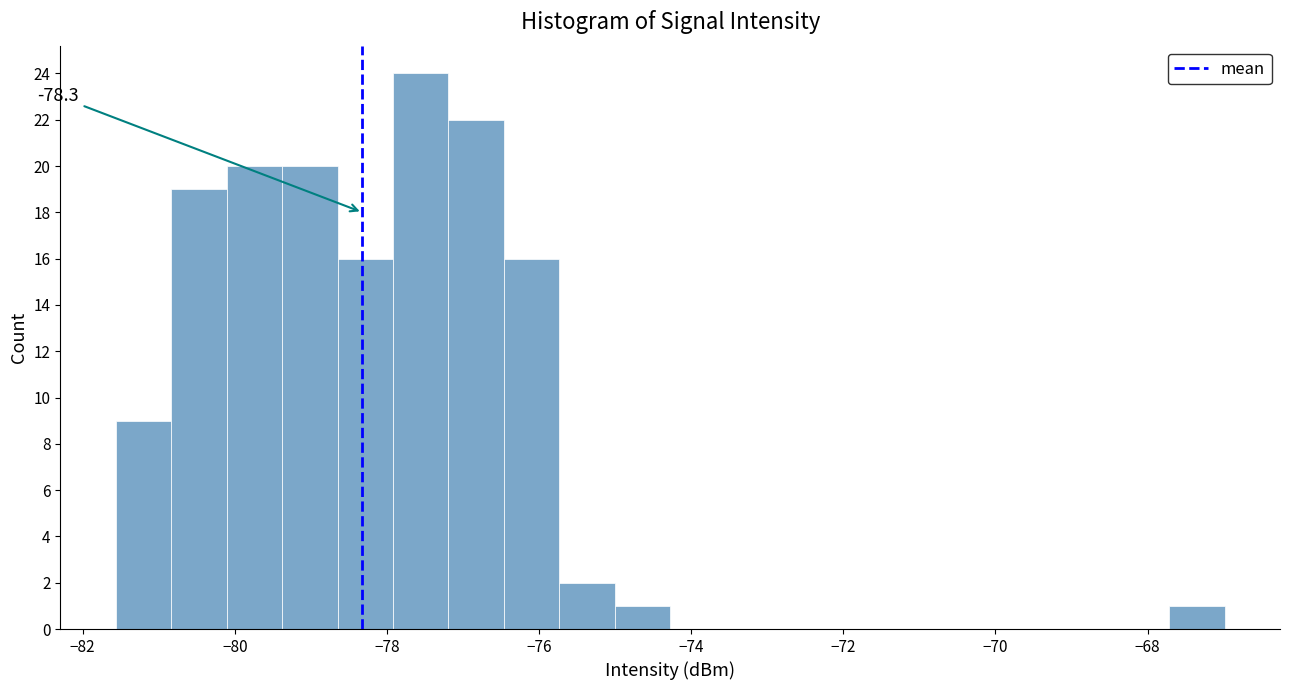

Read against the x-axis, roughly where is the centre of the tallest bar?

-77.6